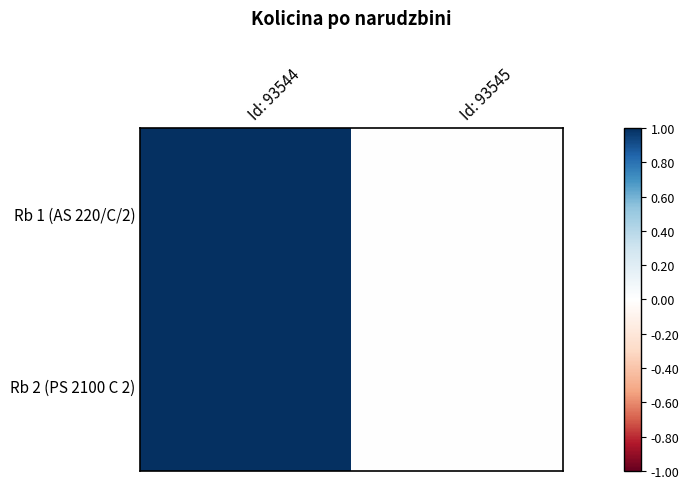

Which label corresponds to the smallest value in the chart?

Id: 93545